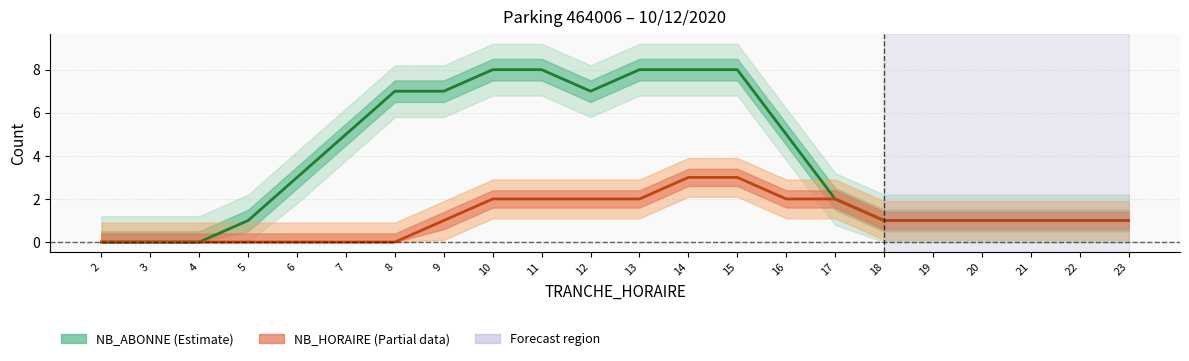

Is it true that NB_HORAIRE equals 1 at 21?

True